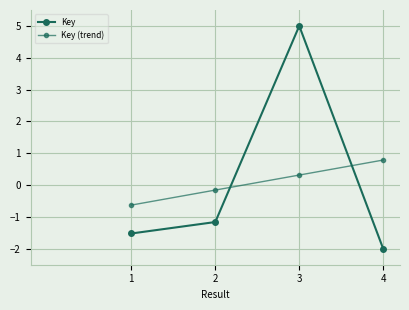

Reading right to left, list all the values displayed in this chart.

Key: -2.0	5.0	-1.2	-1.5
Key (trend): 0.8	0.3	-0.2	-0.6